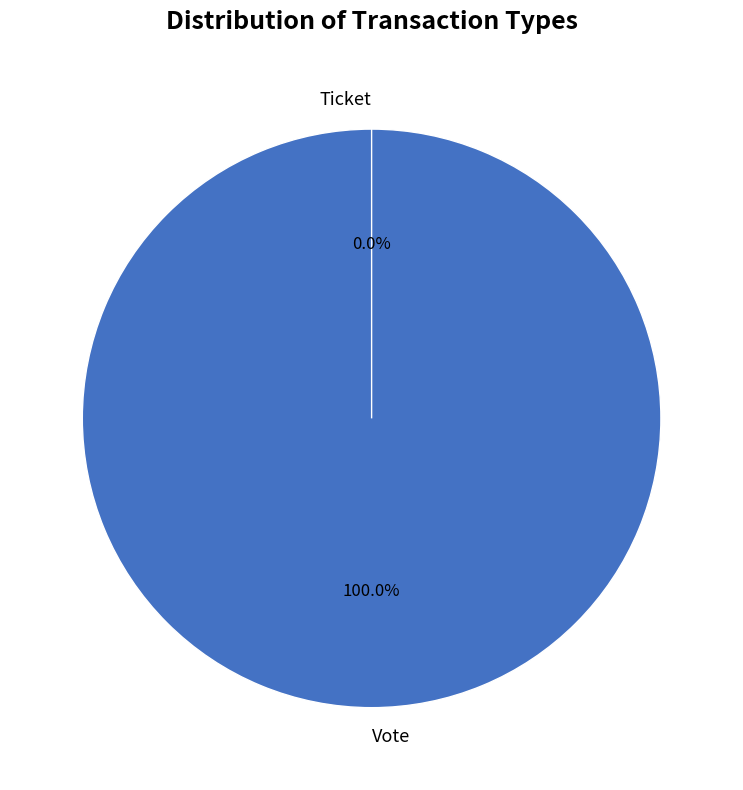

Which category has the smallest portion of the pie?

Ticket